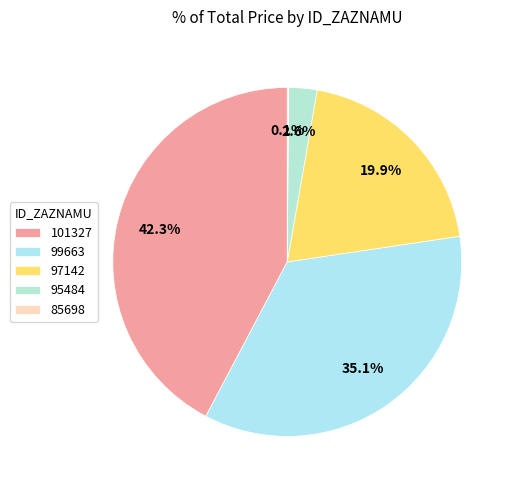

Is there a majority slice in this chart?

No